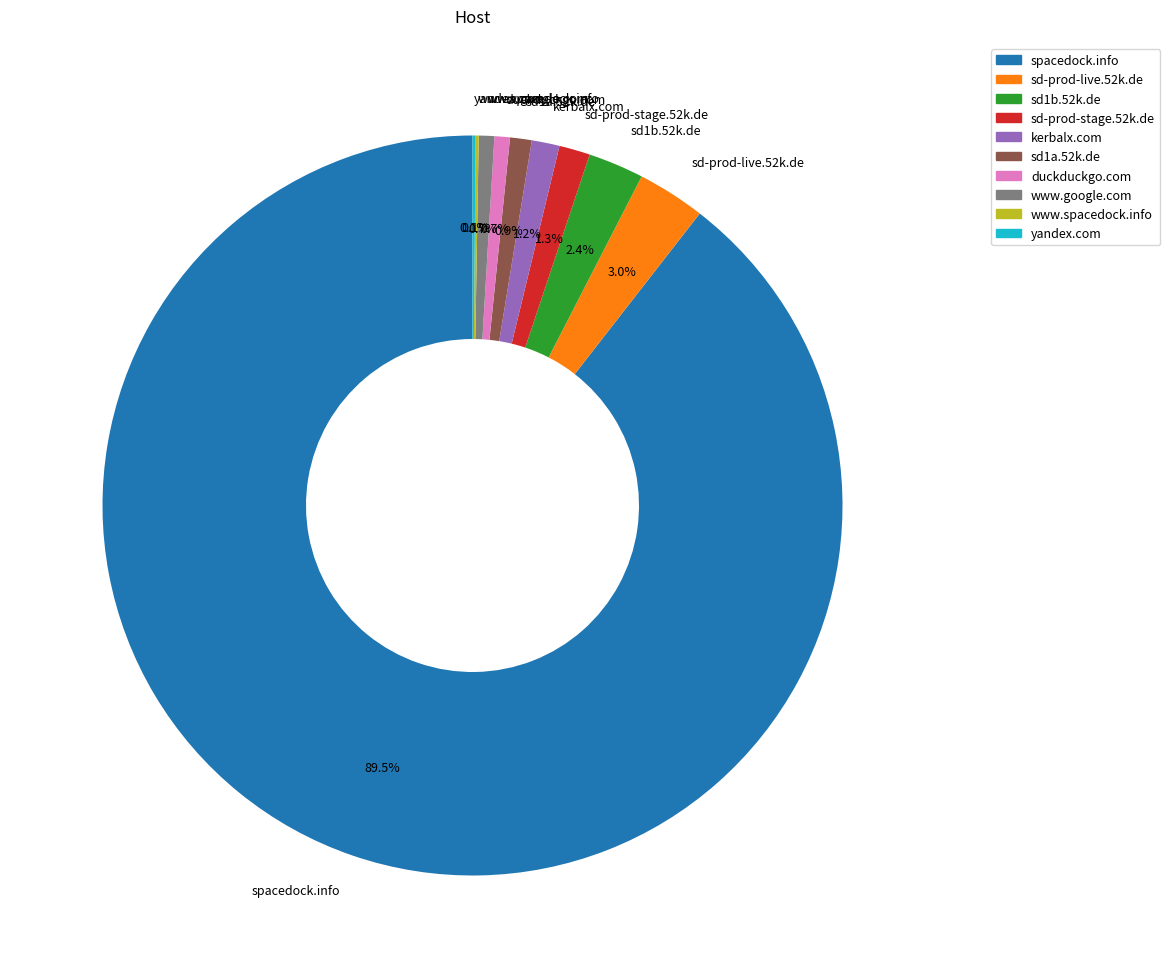

Is it true that www.google.com is 1% of the pie?

True